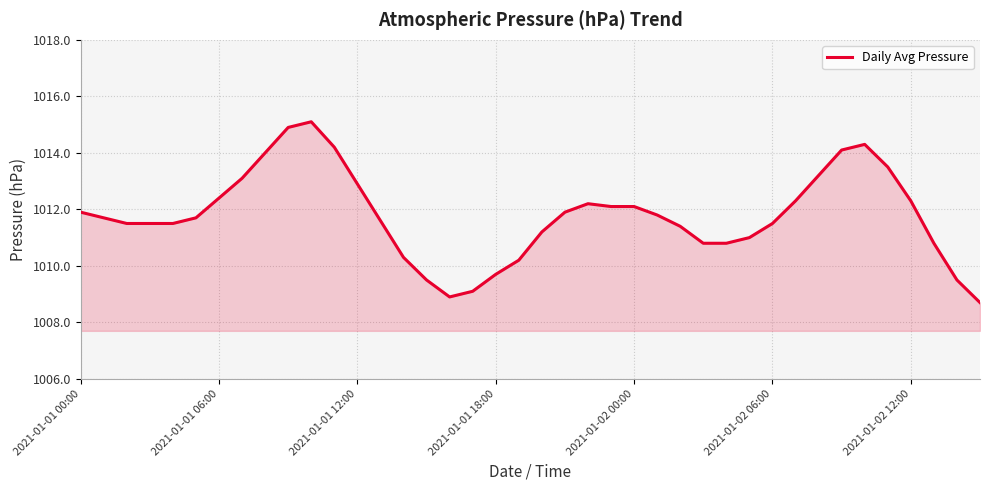

What is the maximum value shown in the chart?

1015.1